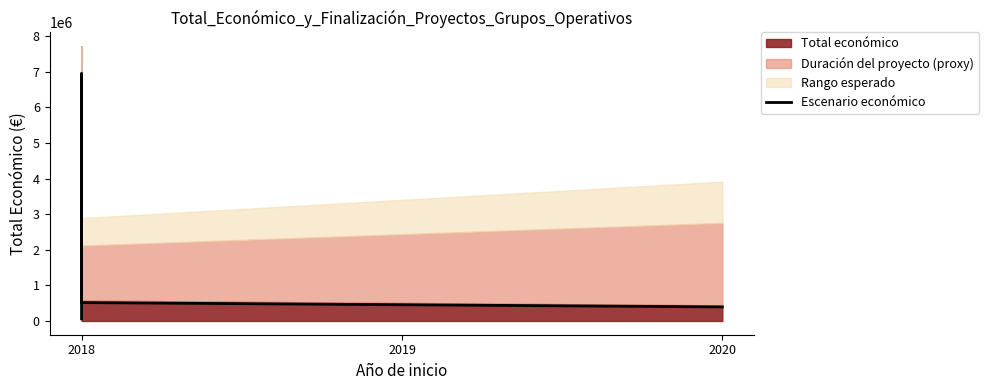

True or false: the data has more than 0 interior local peaks.

True